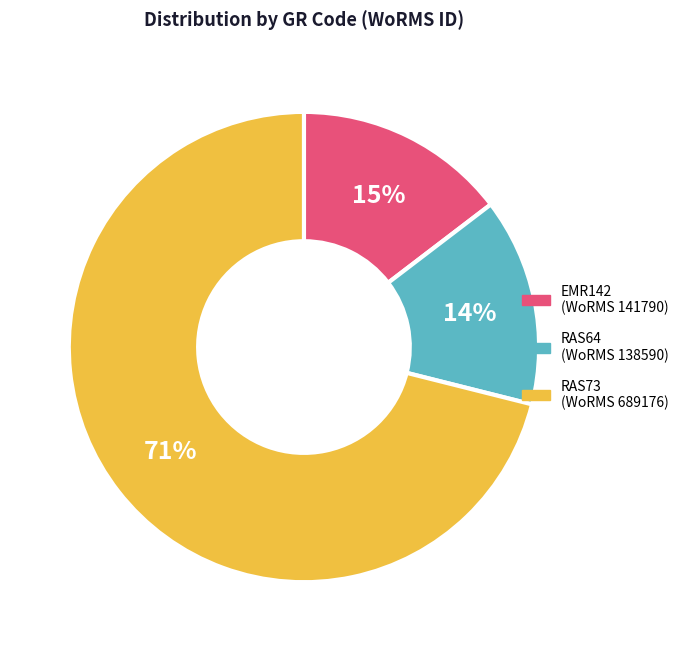

Is it true that RAS73 is 56% of the pie?

False